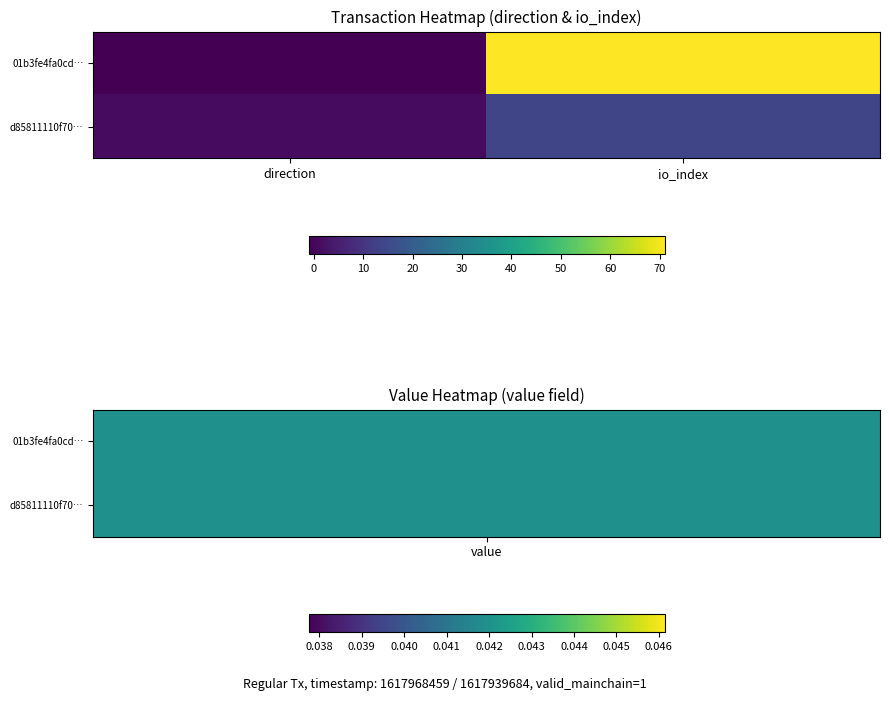

Reading right to left, extract all data points from this chart.

01b3fe4fa0cd…: io_index=71	direction=-1
d85811110f70…: io_index=14	direction=1